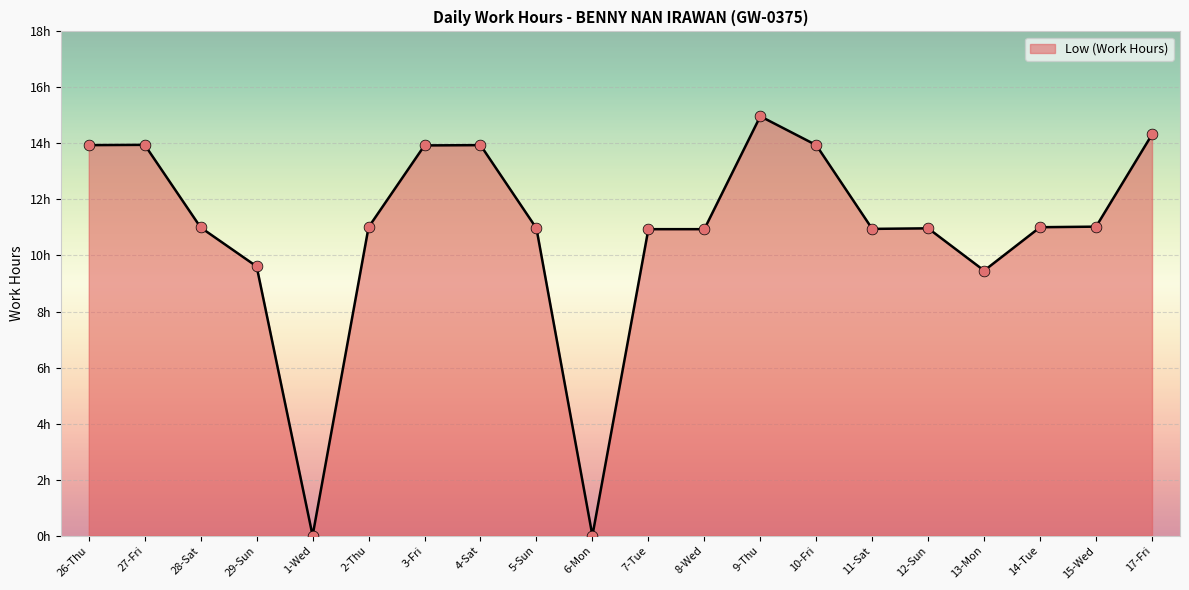

Which has a higher value, 15-Wed or 1-Wed?

15-Wed